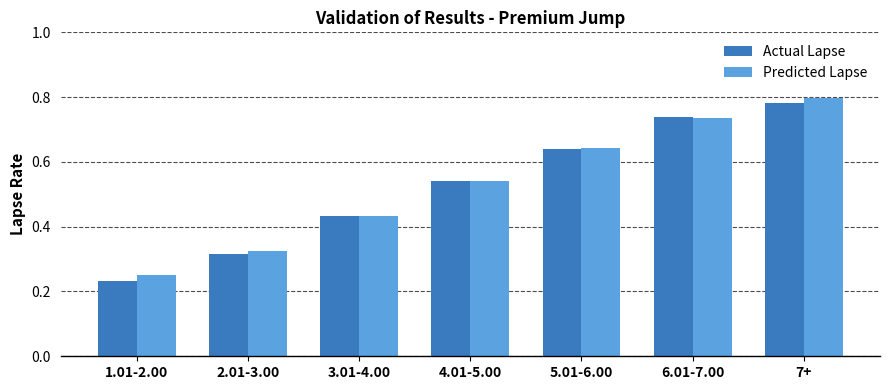

At which category does the chart reach its peak across all series?

7+